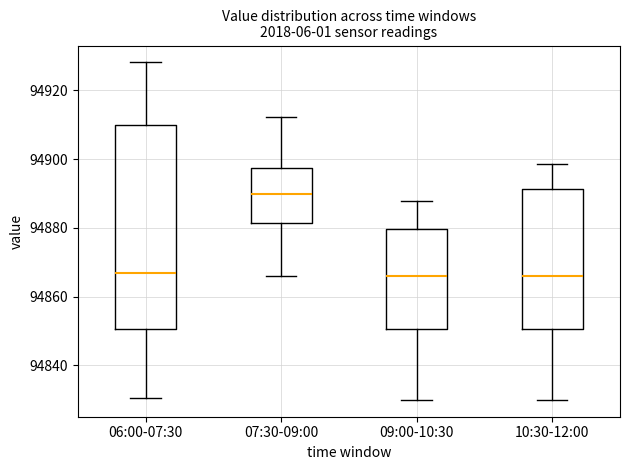

Reading left to right, transcribe this box plot: for each box, give where its median line is, the range the box spans, and where its two whiskers end, as read against the y-axis. The values are not printed on the chart, so give them approximately, as read against the axis.

06:00-07:30: median 94866, box 94850 to 94910, whiskers 94830 to 94928
07:30-09:00: median 94890, box 94882 to 94898, whiskers 94866 to 94912
09:00-10:30: median 94866, box 94850 to 94880, whiskers 94830 to 94888
10:30-12:00: median 94866, box 94850 to 94892, whiskers 94830 to 94898